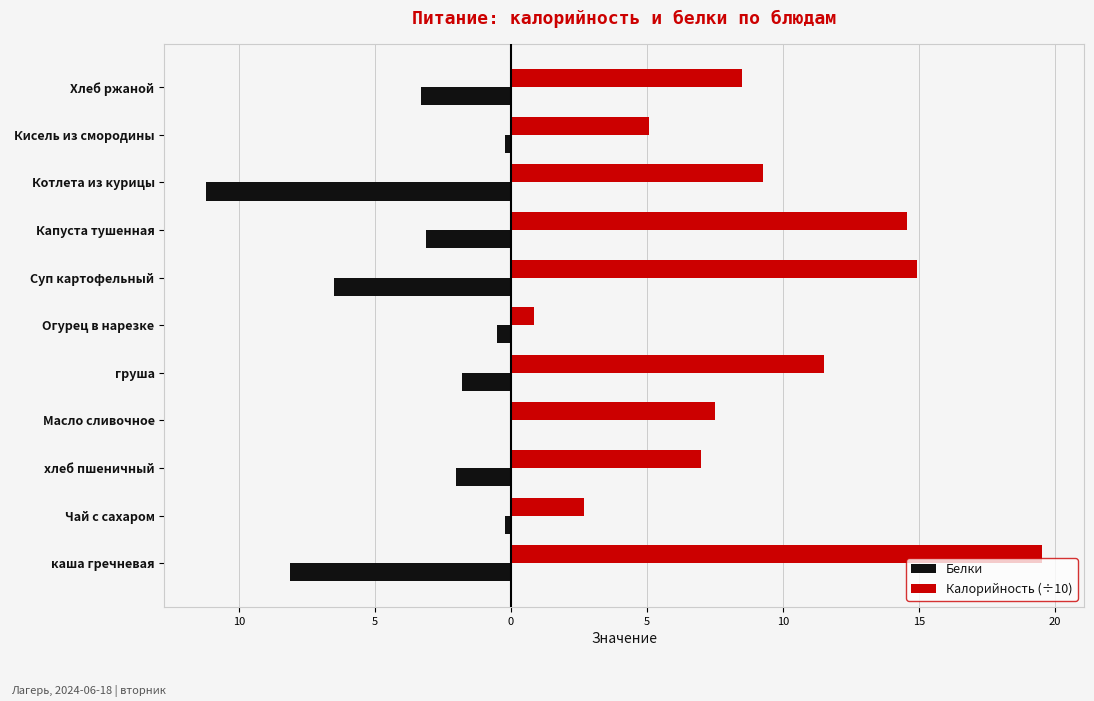

At how many categories does at least one series exceed 15?

1